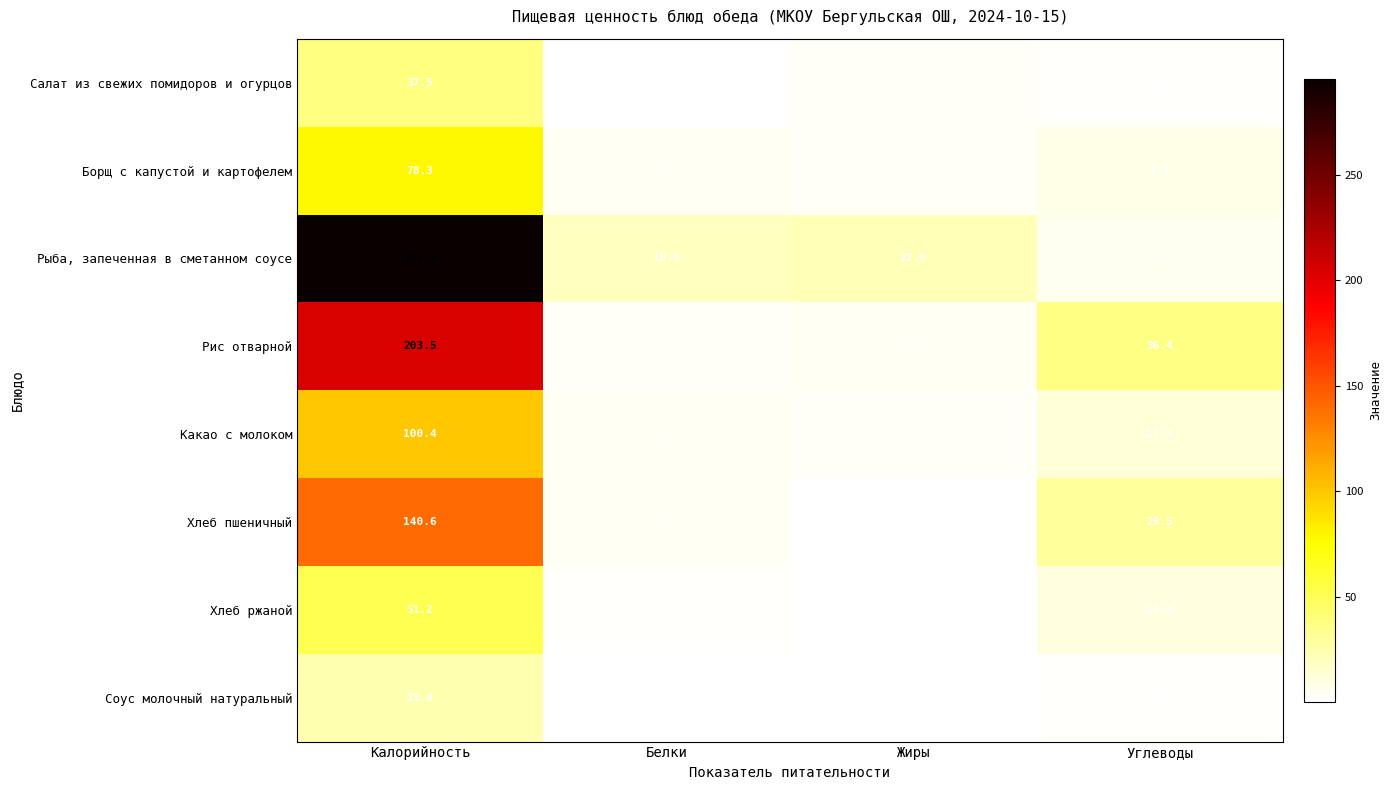

Which series has the largest total across all categories?

Рыба, запеченная в сметанном соусе